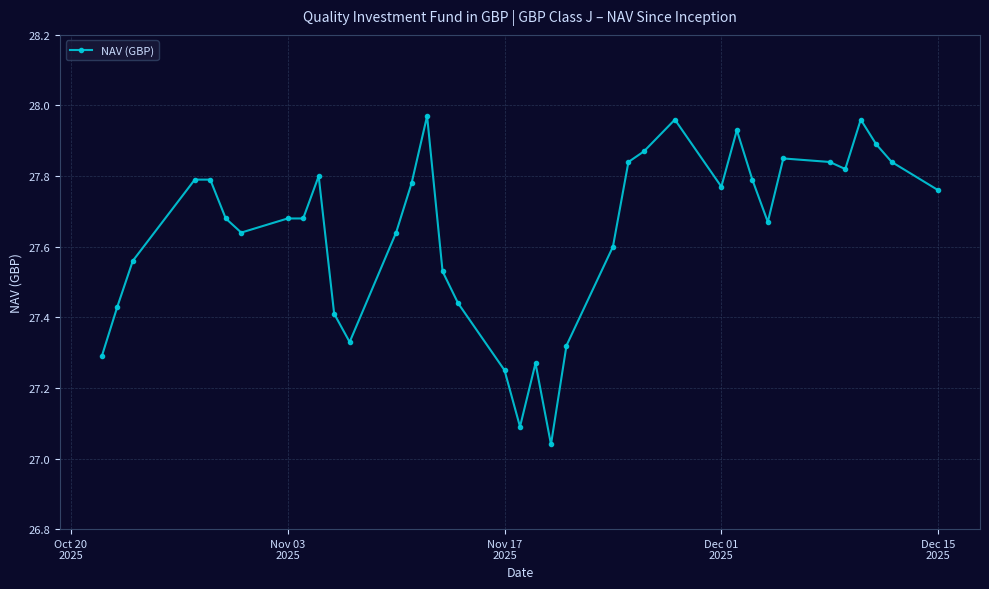

What is the difference between the maximum and minimum values?

0.9